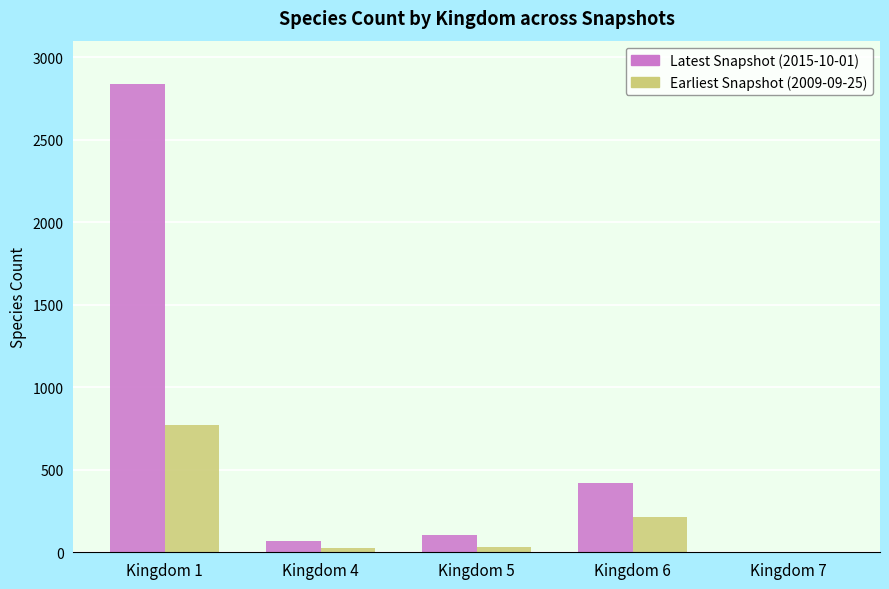

Which series has the largest total across all categories?

Latest Snapshot (2015-10-01)